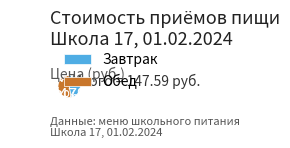

Approximately how many times larger is the value at Обед compared to Завтрак?

1.1